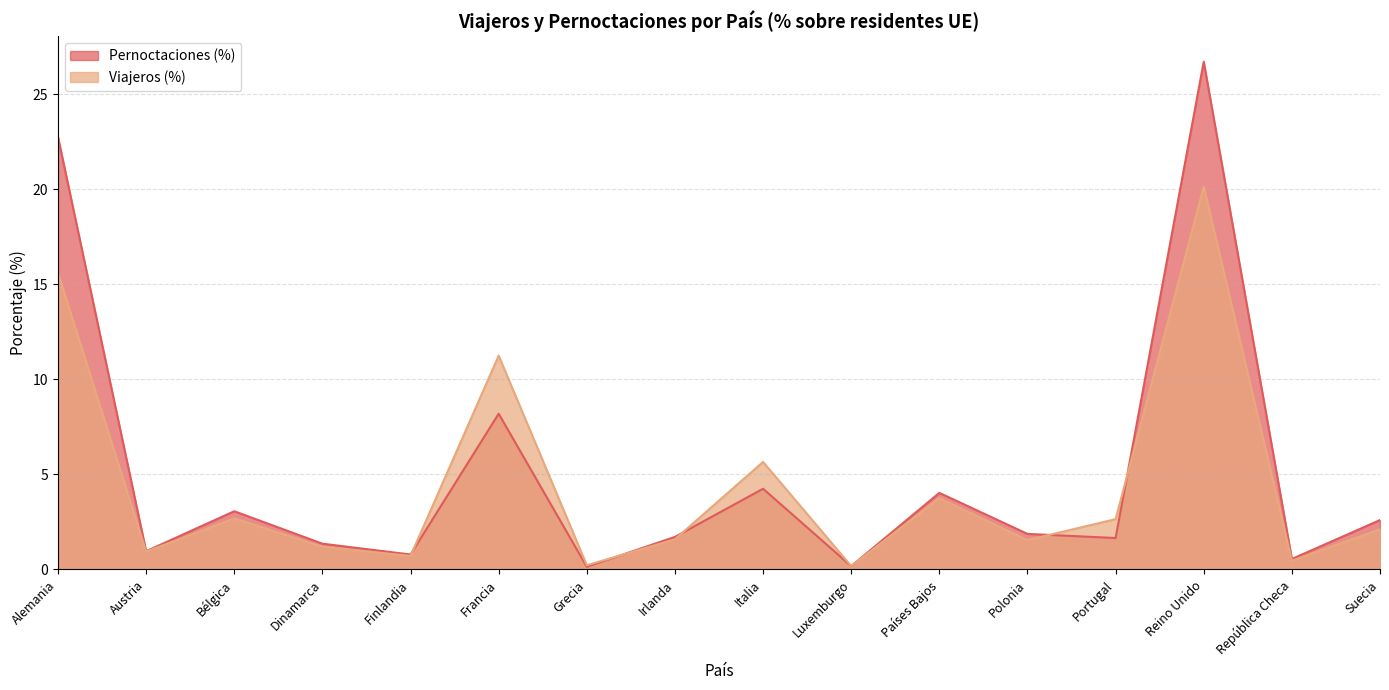

At which category does Viajeros (%) reach its first local valley?

Austria